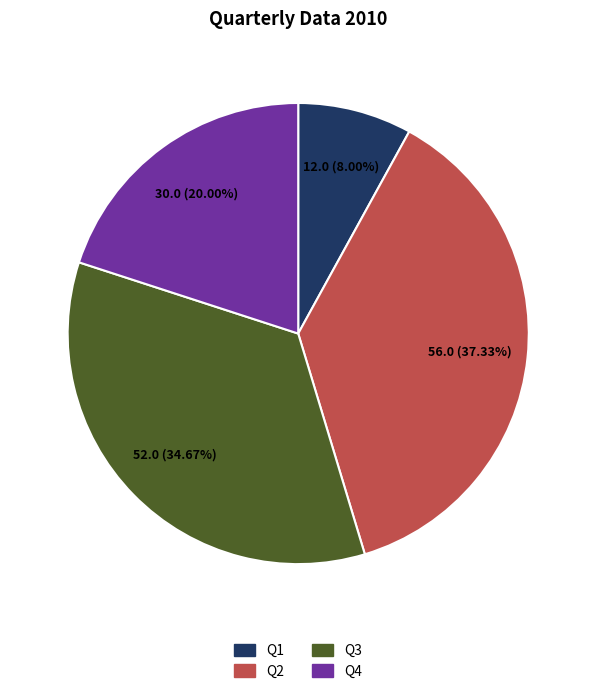

What is the total percentage of Q1 and Q2?

45.3%